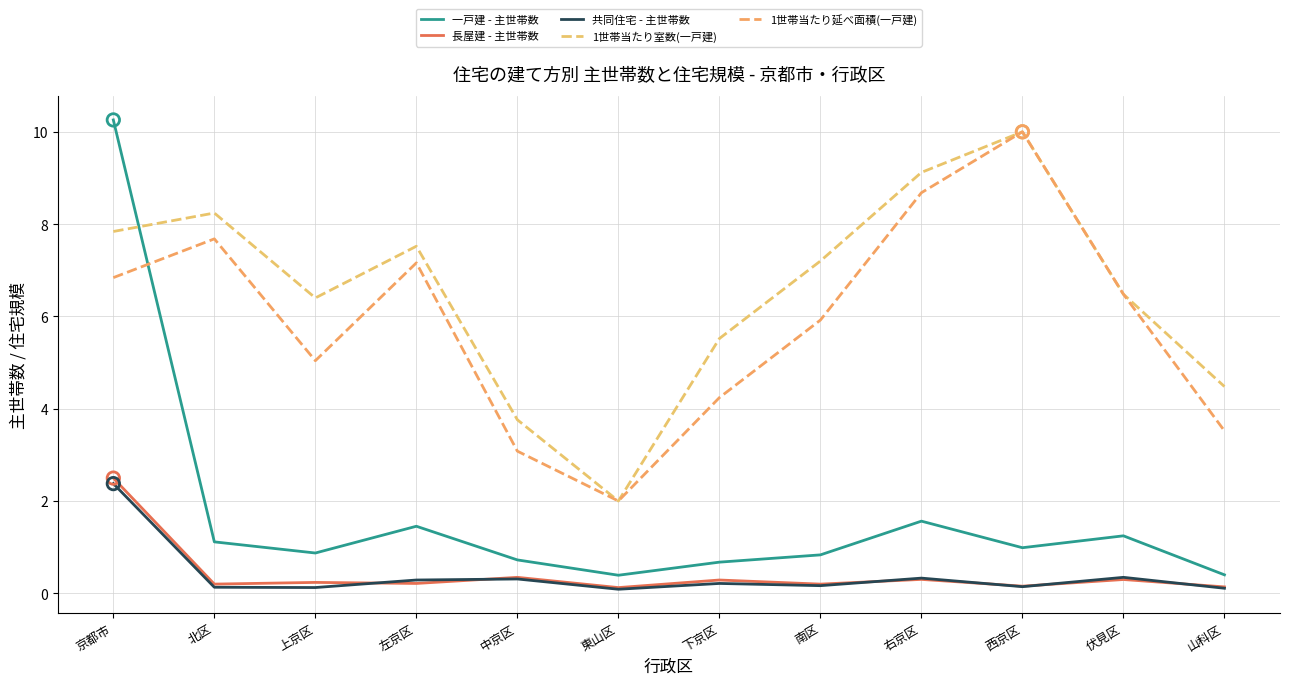

At which category is the sum across all series the highest?

京都市